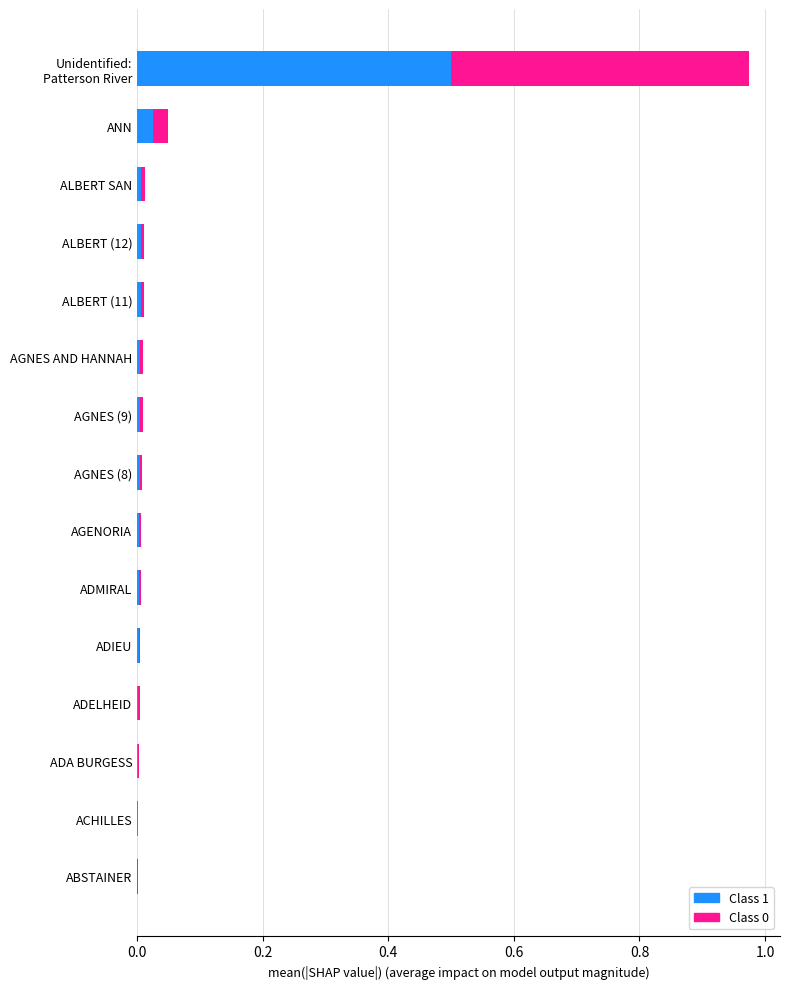

What is the sum of all Class 1 values?

0.6